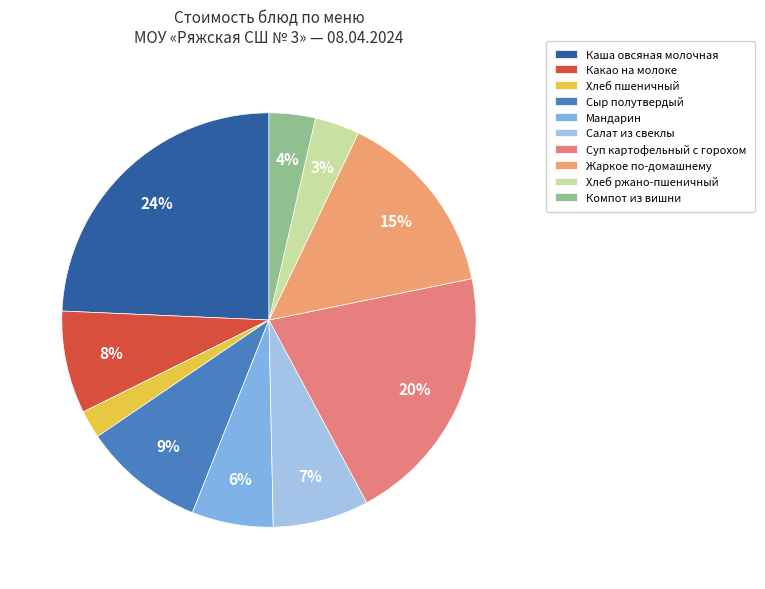

Is there any slice that represents more than half of the pie?

No